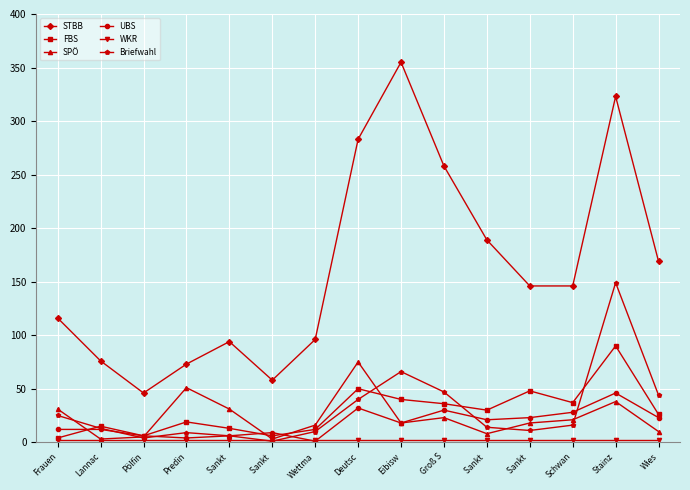

At which label is UBS closest to 23?

Sankt 